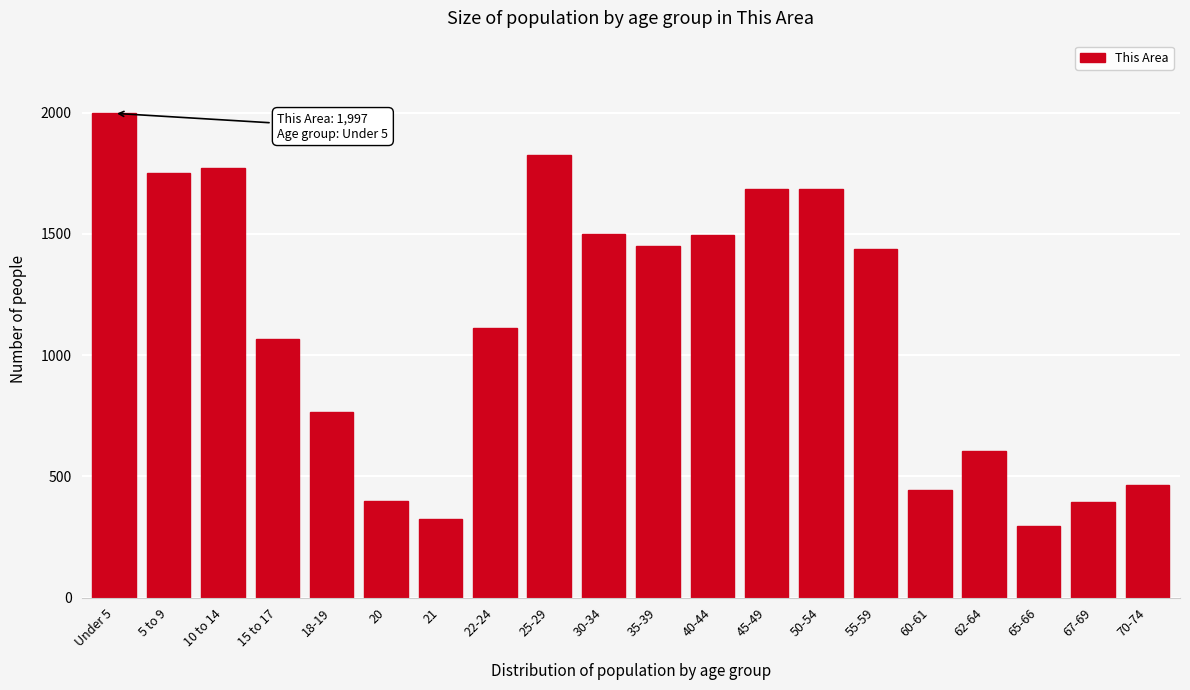

What is the label of the 17th bar from the right?

15 to 17